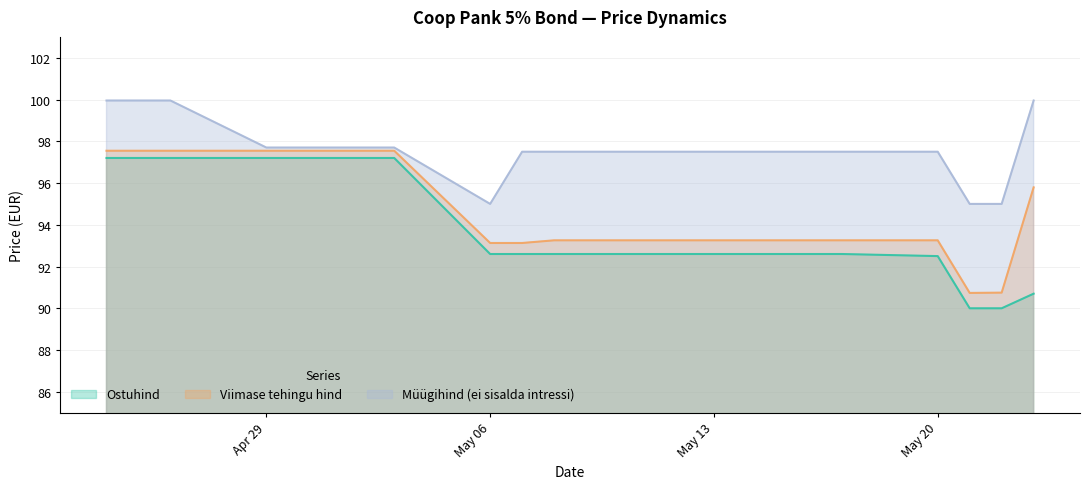

True or false: Müügihind (ei sisalda intressi) and Ostuhind intersect in this chart.

False